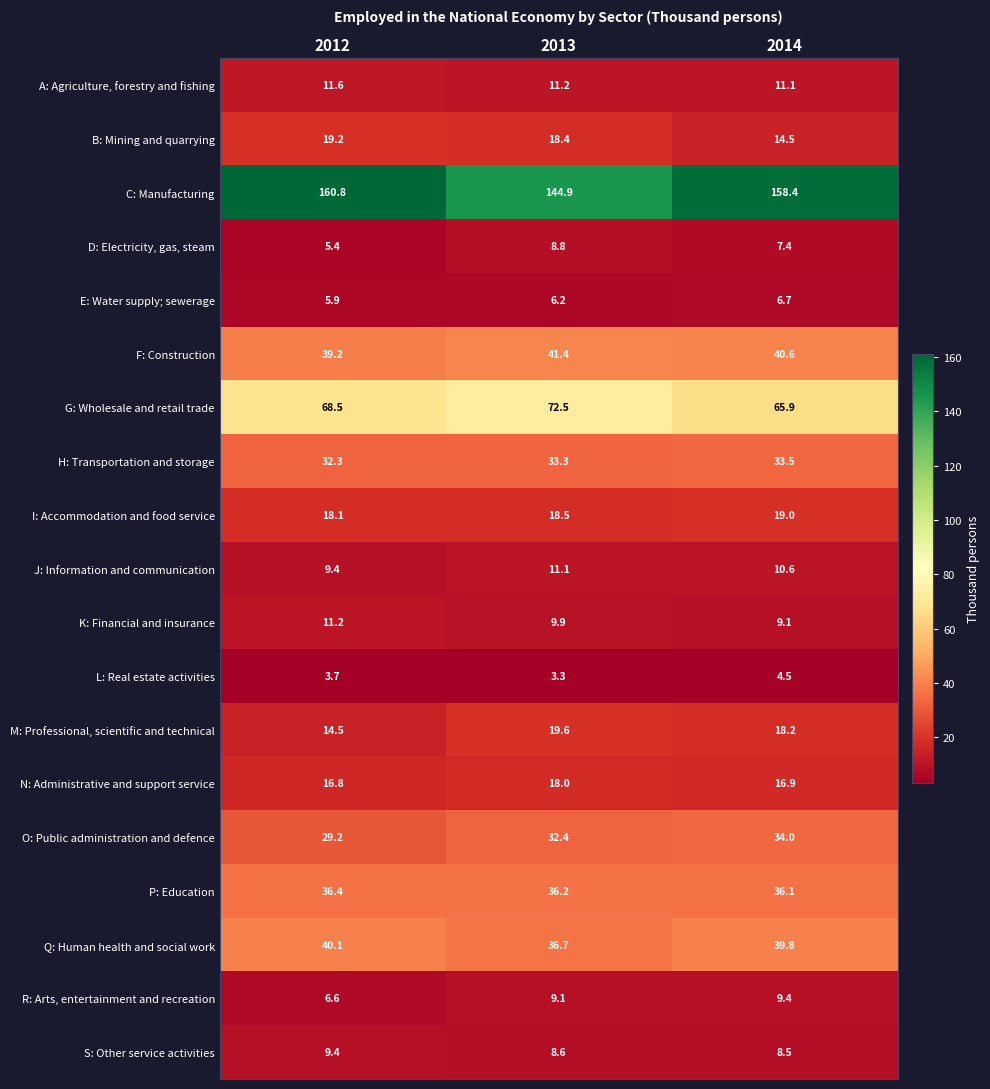

What is the difference between the maximum and minimum values in the M: Professional, scientific and technical series?

5.1